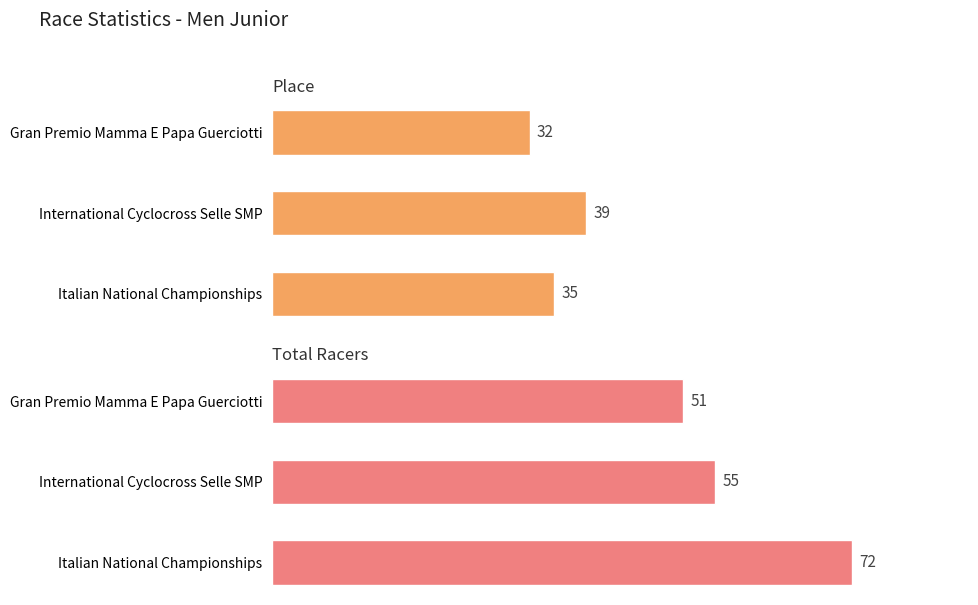

What is the sum of the Place values at International Cyclocross Selle SMP and Italian National Championships?

74